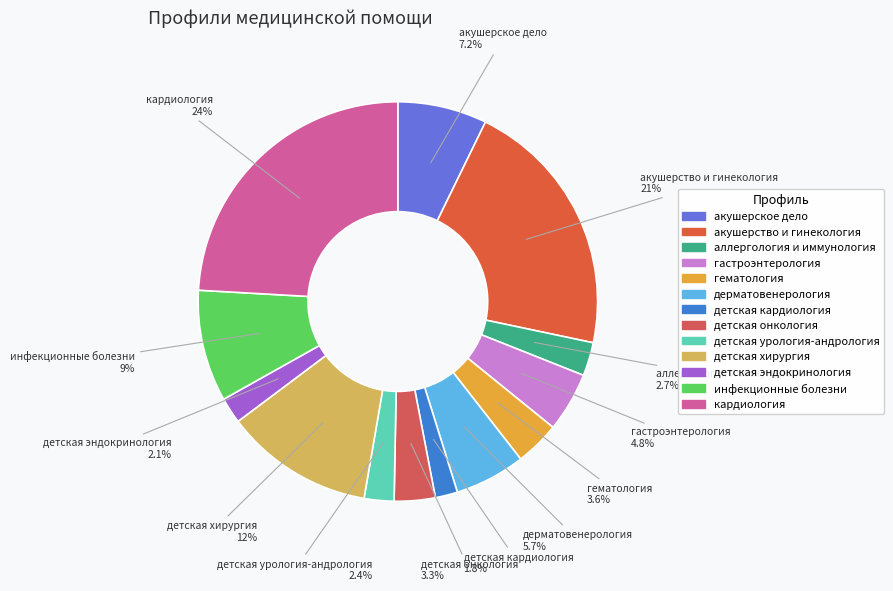

The детская кардиология slice represents 16% of the pie. True or false?

False